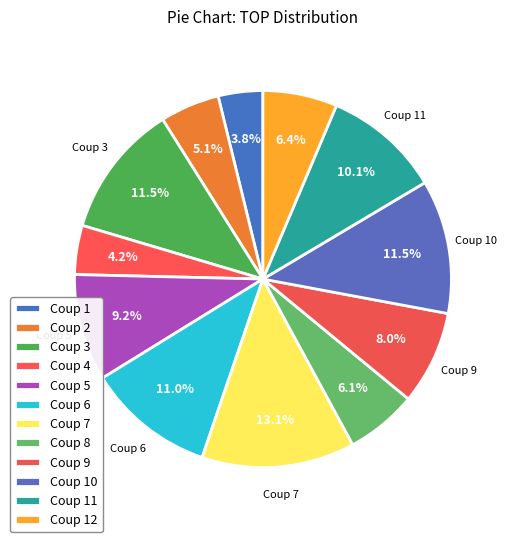

Which has a higher value, Coup 11 or Coup 2?

Coup 11